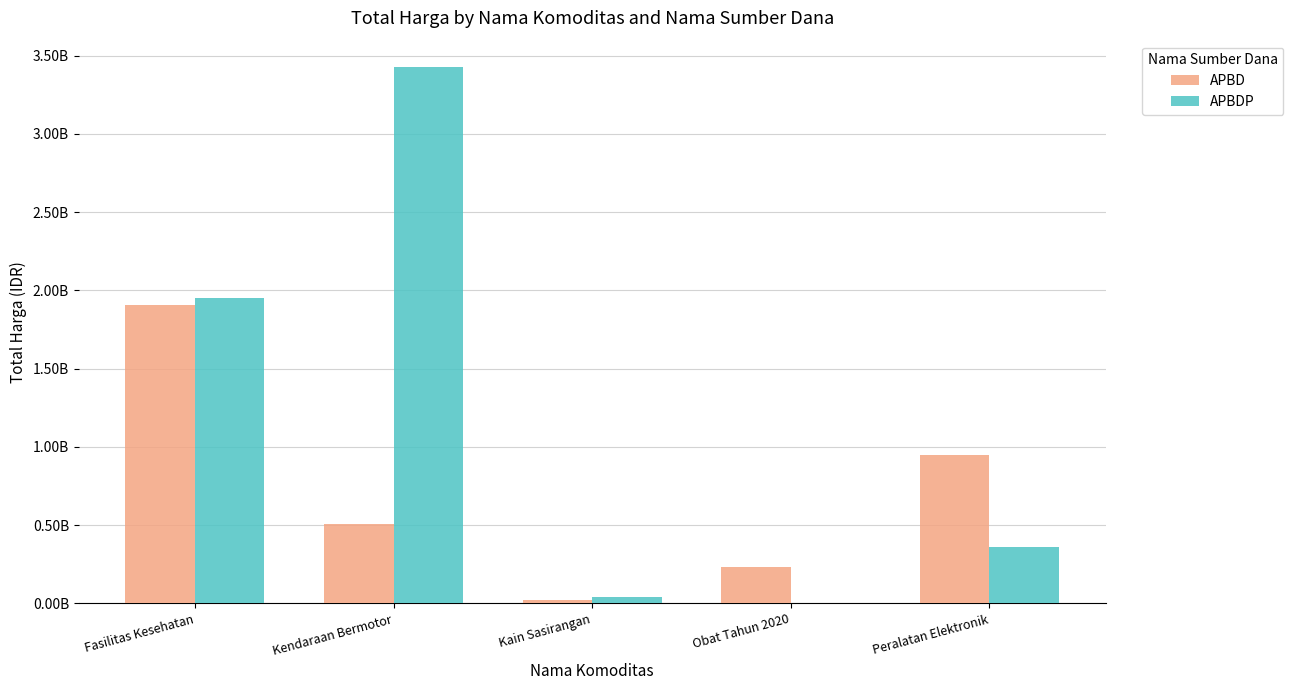

Are the bars grouped side by side (vs. stacked)?

Yes